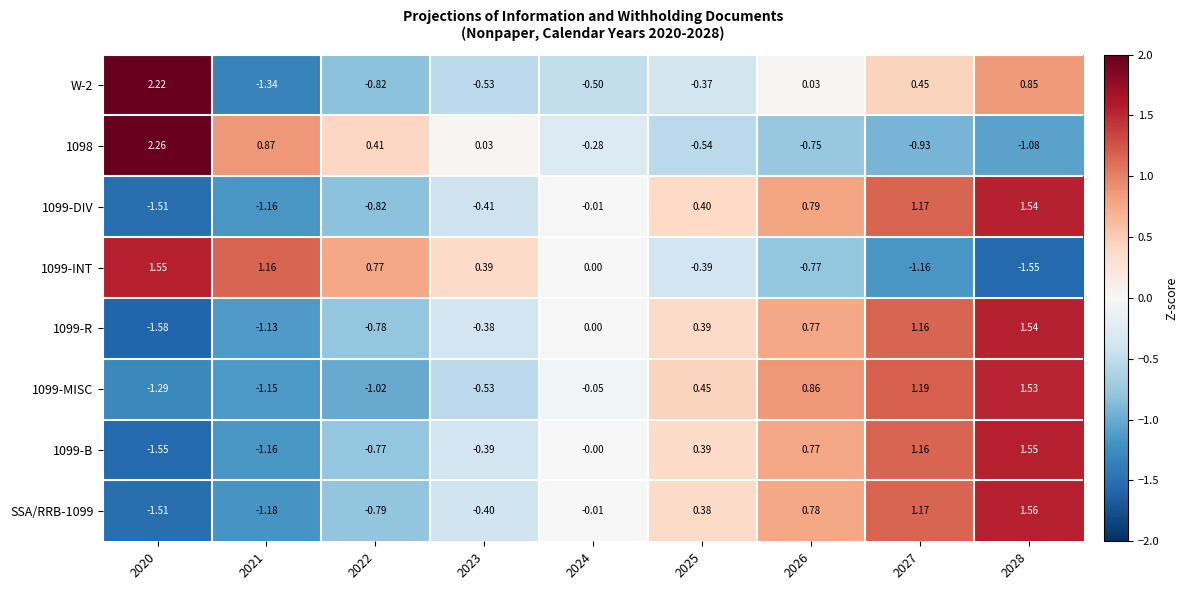

Which series has the largest range (max minus min)?

W-2